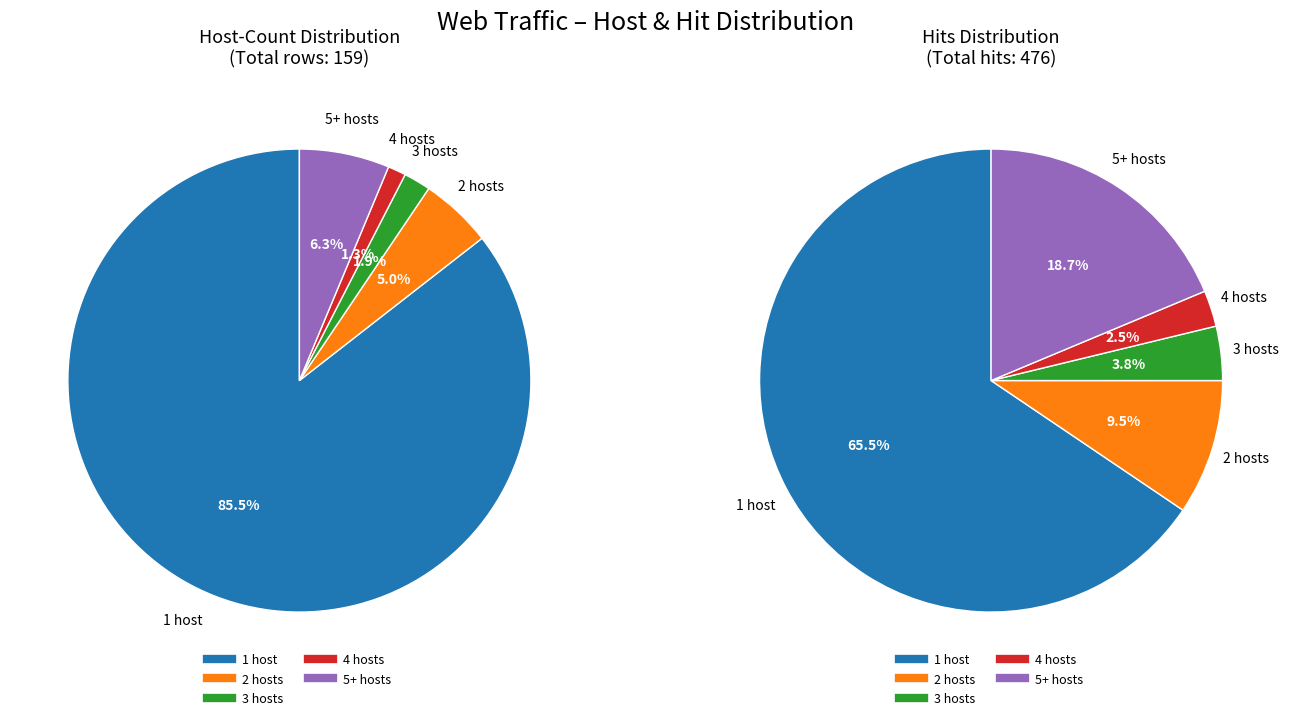

How many slices are in this pie chart?

5